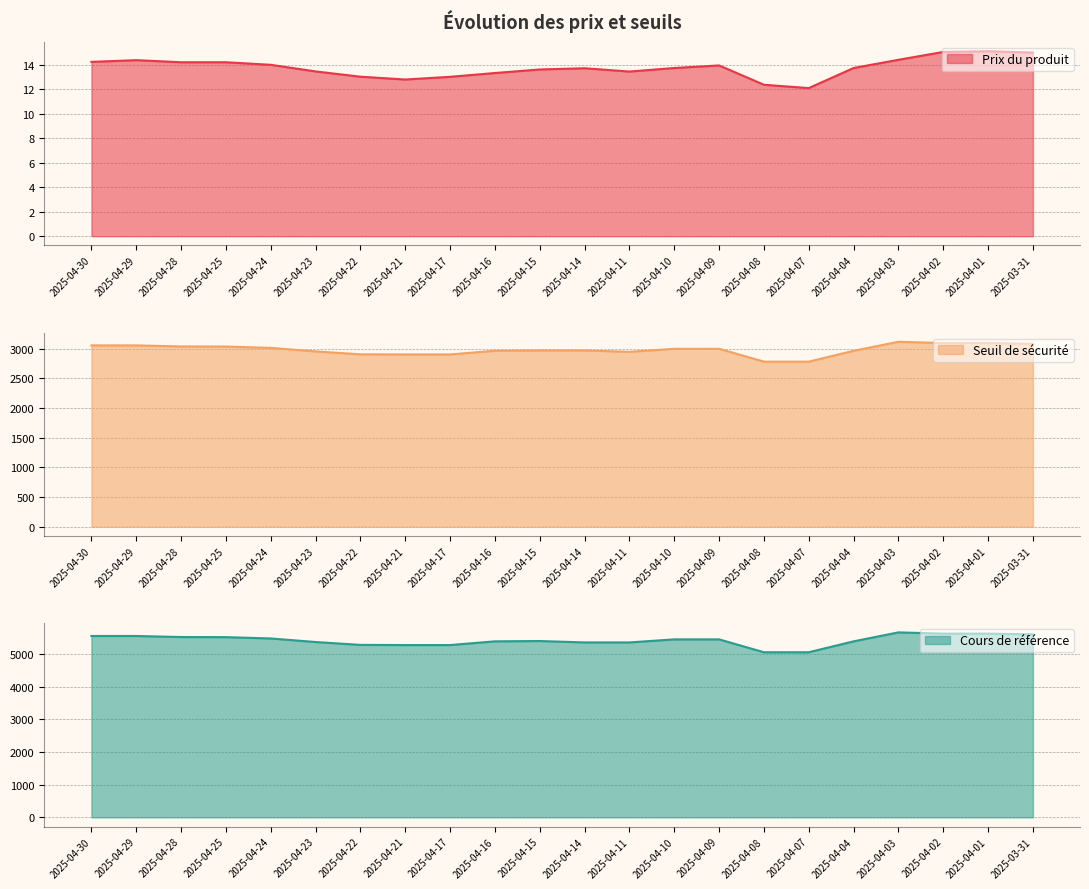

Which category has the lowest value across all series?

2025-04-07